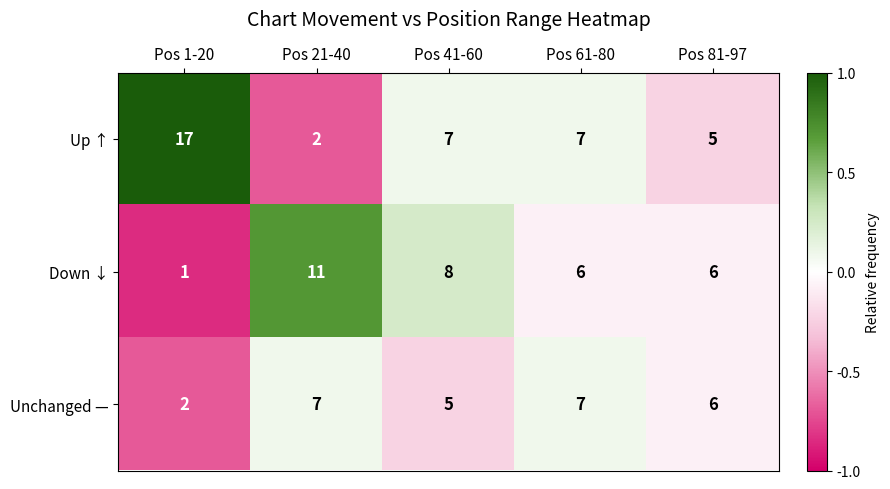

Where does the Down ↓ series first go above 6?

Pos 21-40